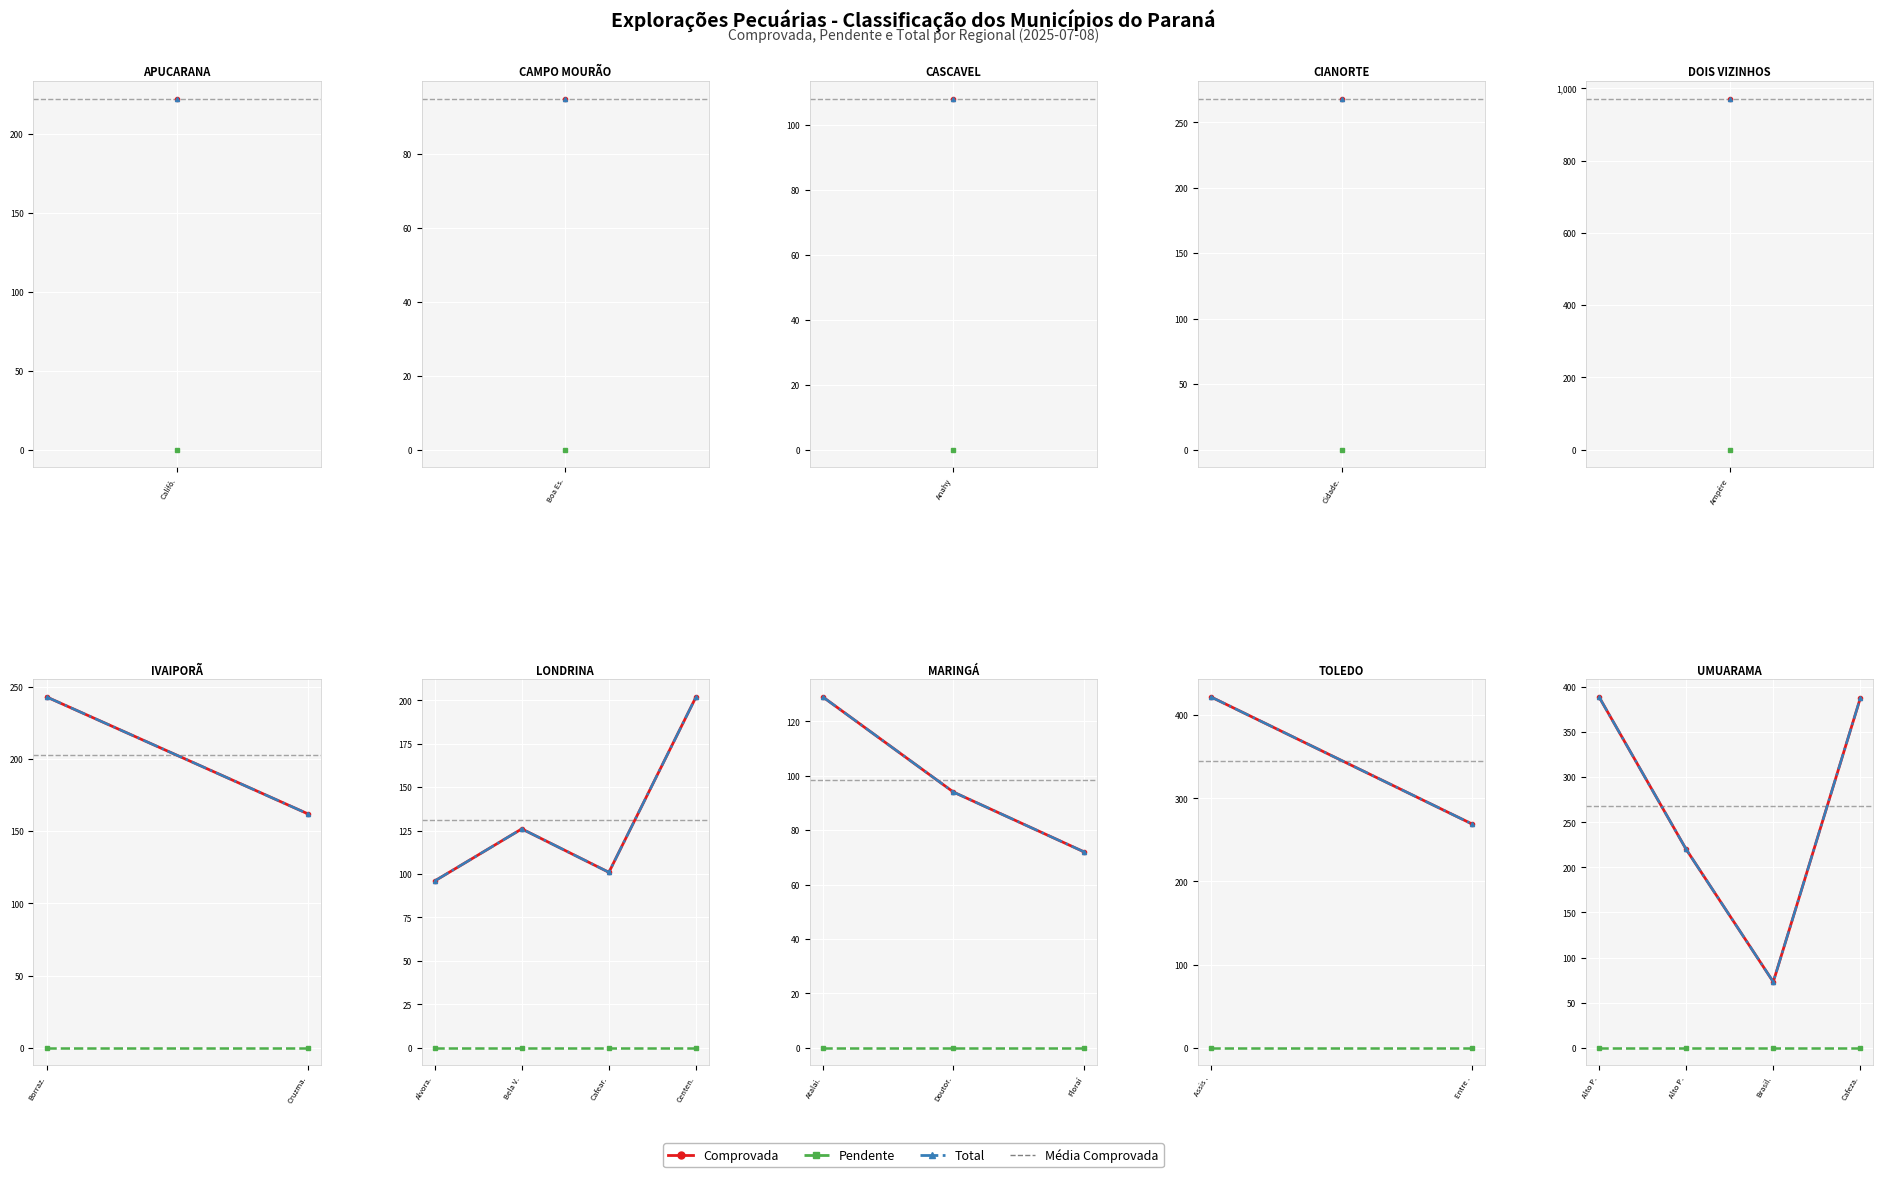

At how many categories does at least one series exceed 37?

4